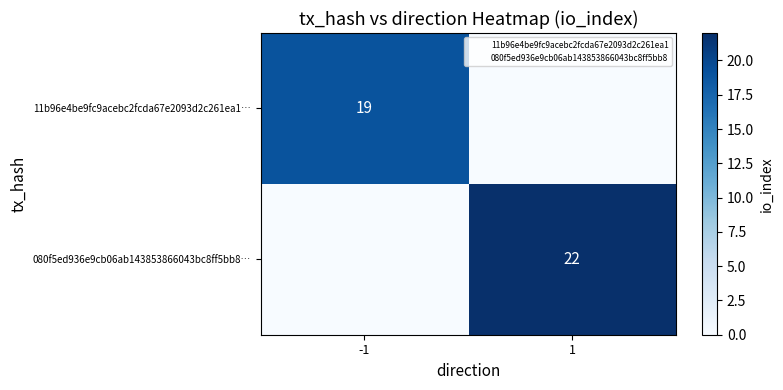

Is the value of 080f5ed936e9cb06ab143853866043bc8ff5bb8… at 1 greater than the value of 11b96e4be9fc9acebc2fcda67e2093d2c261ea1… at -1?

Yes